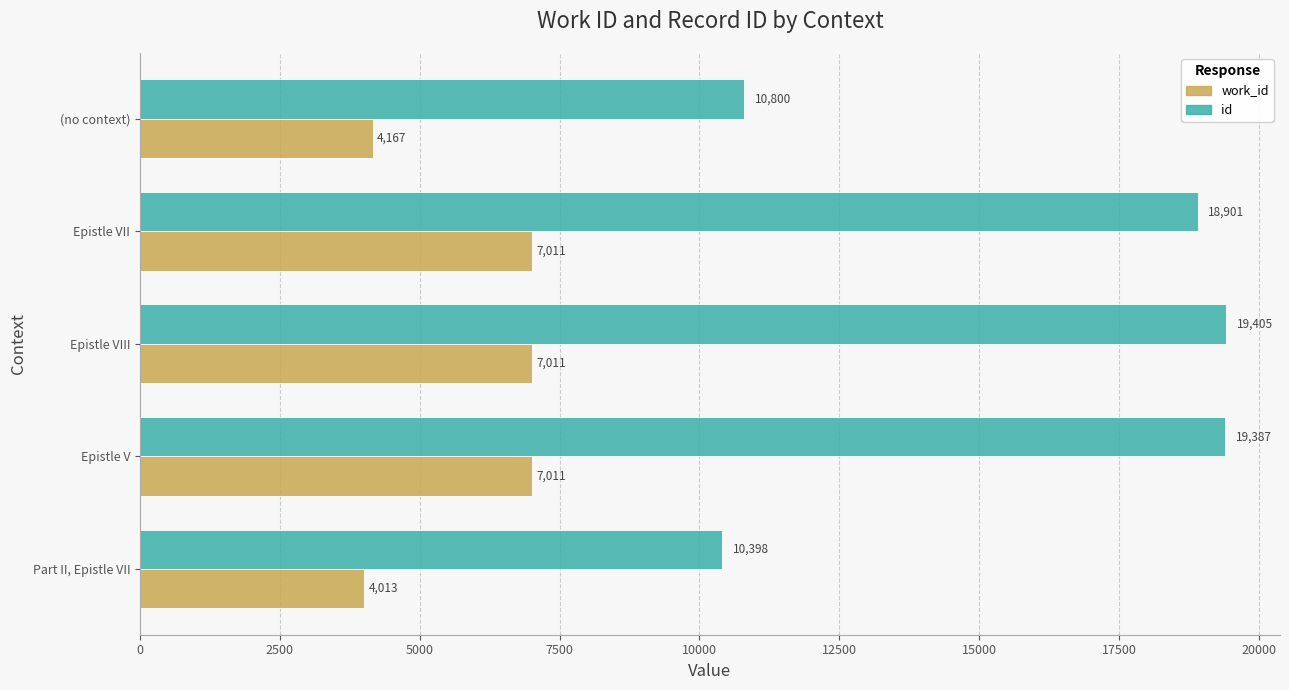

What is the average value of the id series?

15778